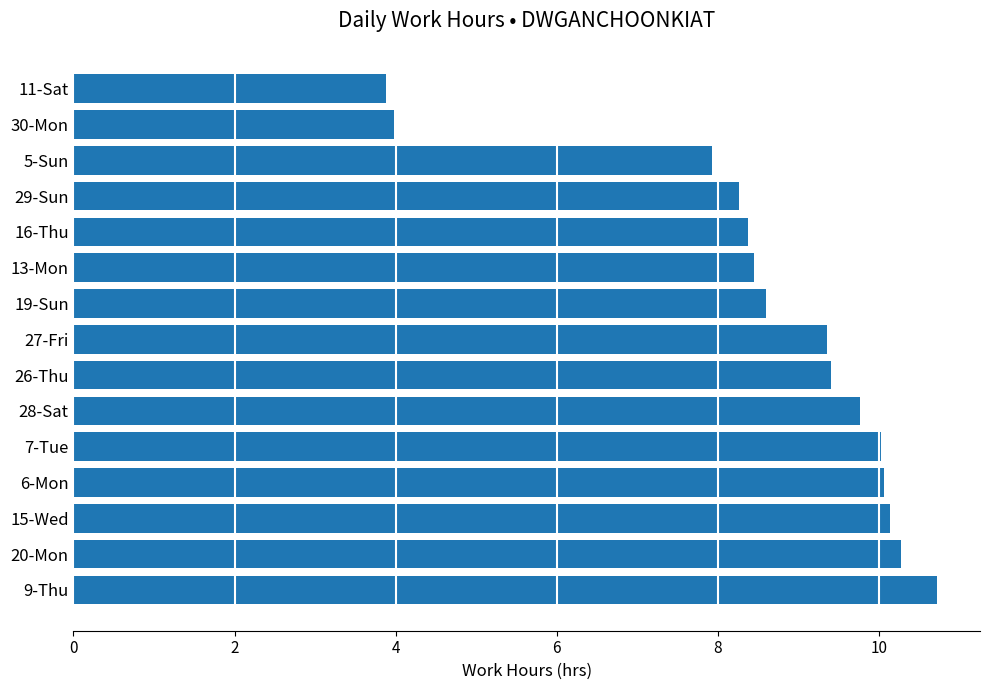

How many values exceed 9?

8